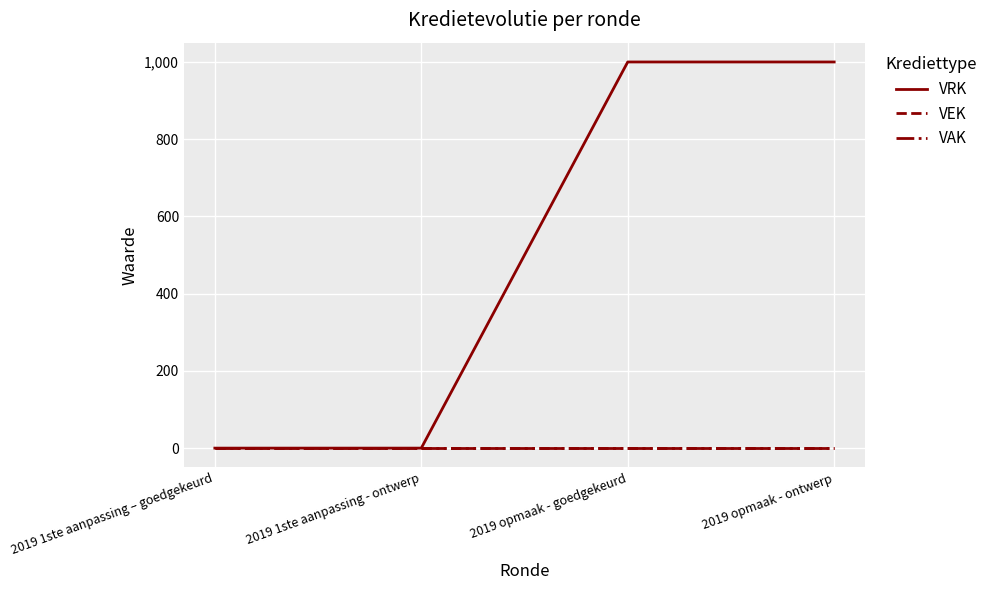

At which label is VAK closest to 0?

2019 1ste aanpassing – goedgekeurd